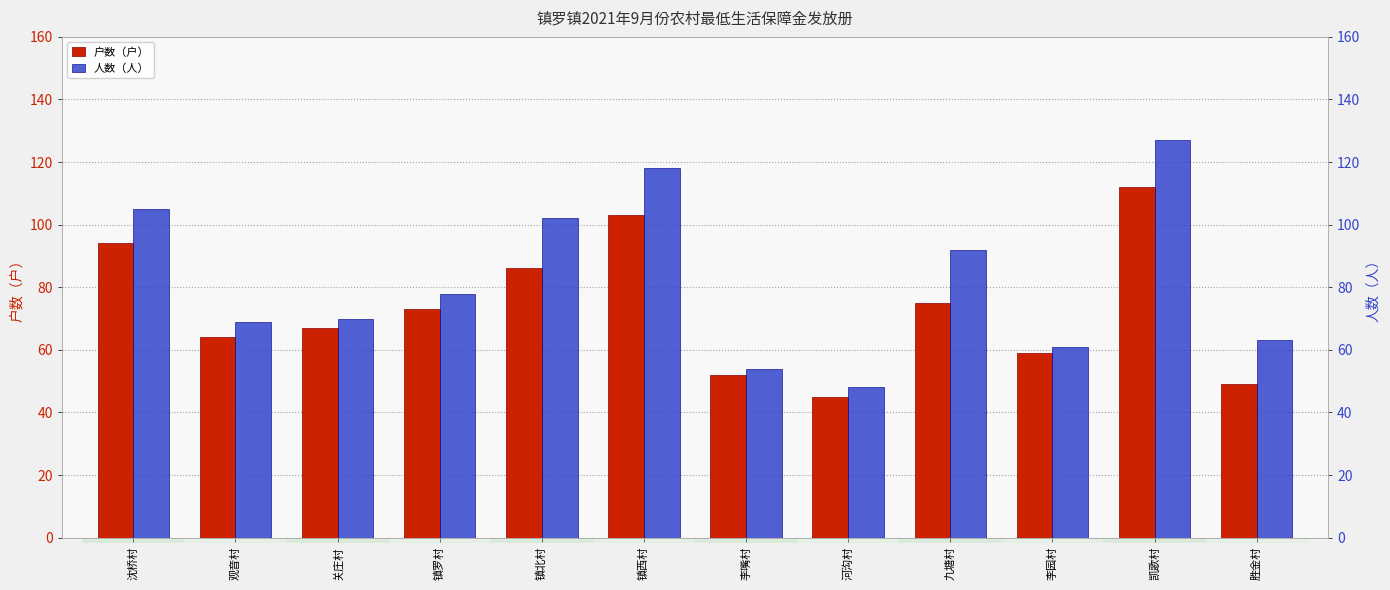

Are the bars grouped side by side (vs. stacked)?

Yes